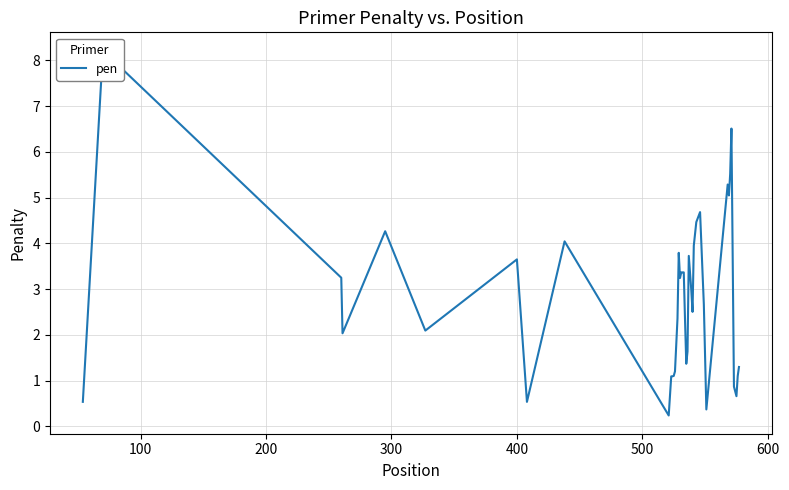

What is the greatest value displayed?

8.2